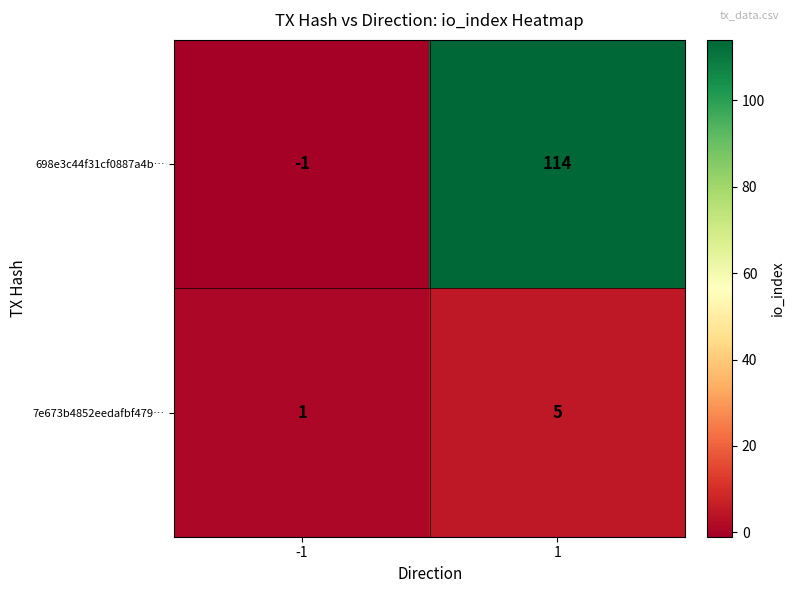

The value of 698e3c44f31cf0887a4b… at 1 is 114. True or false?

True